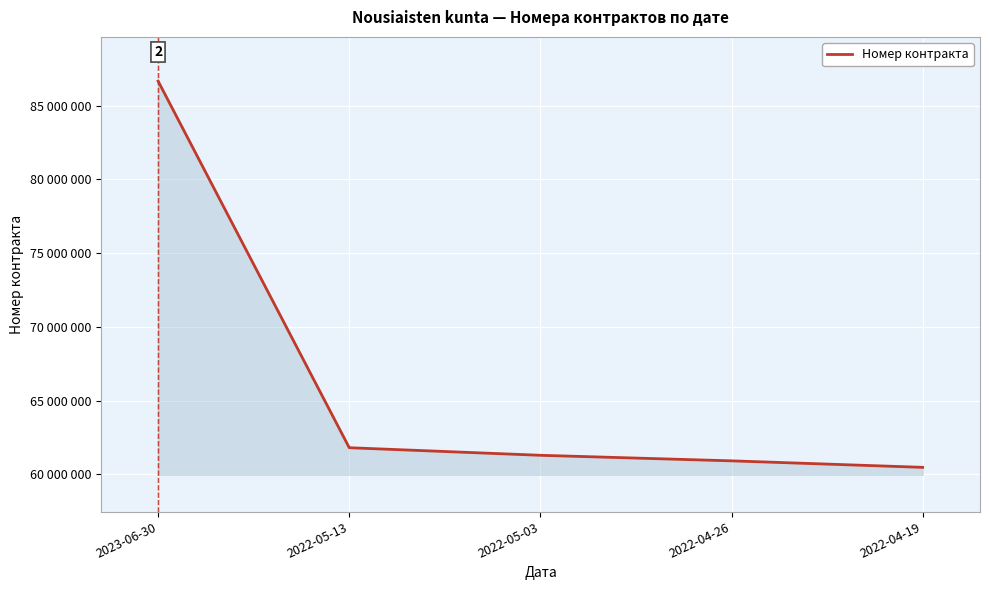

Does the chart display data point markers on the line(s)?

No